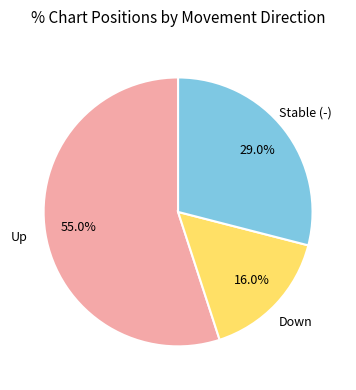

Between Down and Stable (-), which is larger?

Stable (-)